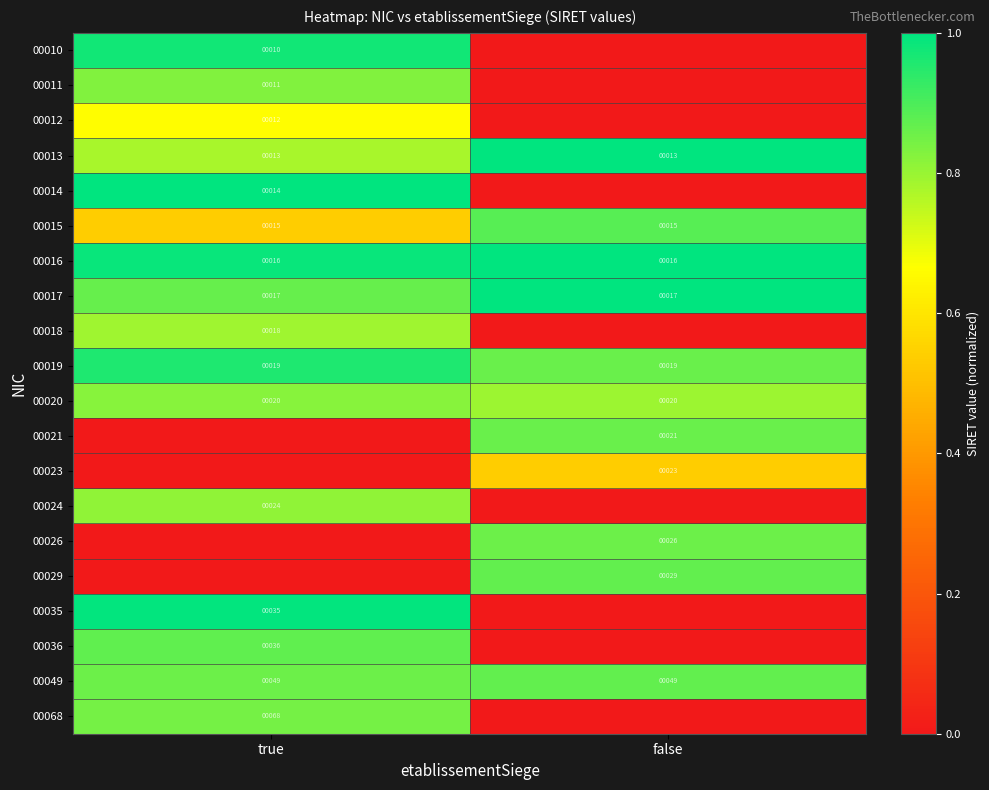

What is the greatest value displayed?

1.0